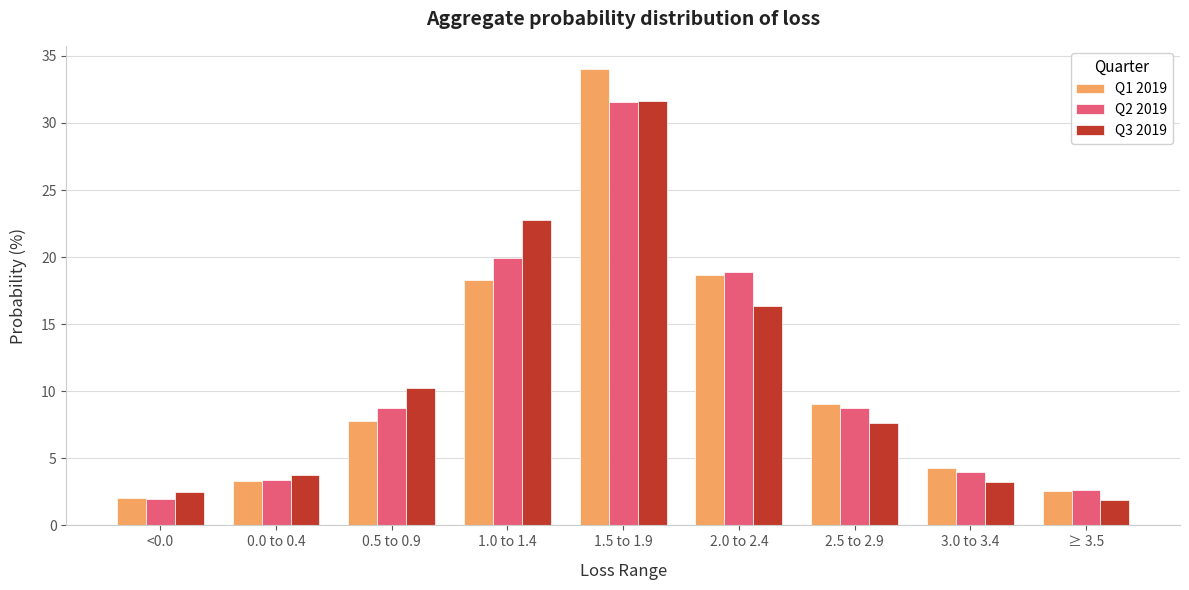

True or false: Q3 2019 has a value of 5.3 at 3.0 to 3.4.

False